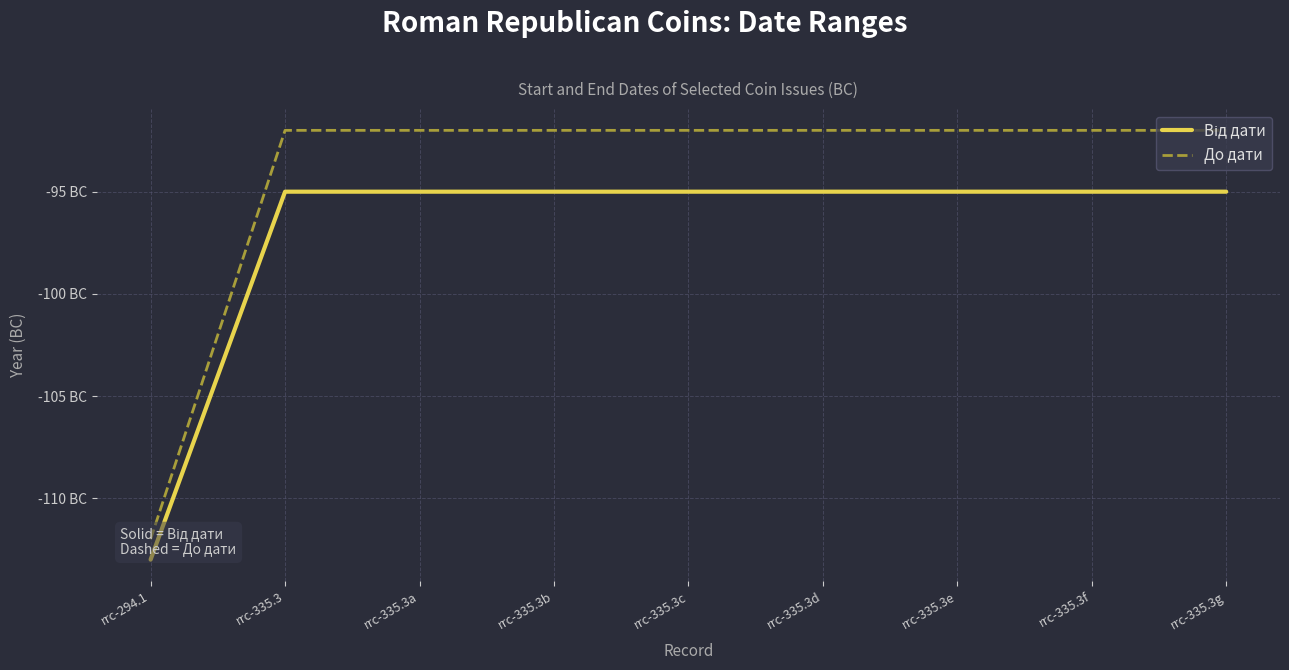

The Від дати series shows -95 at rrc-335.3e. True or false?

True